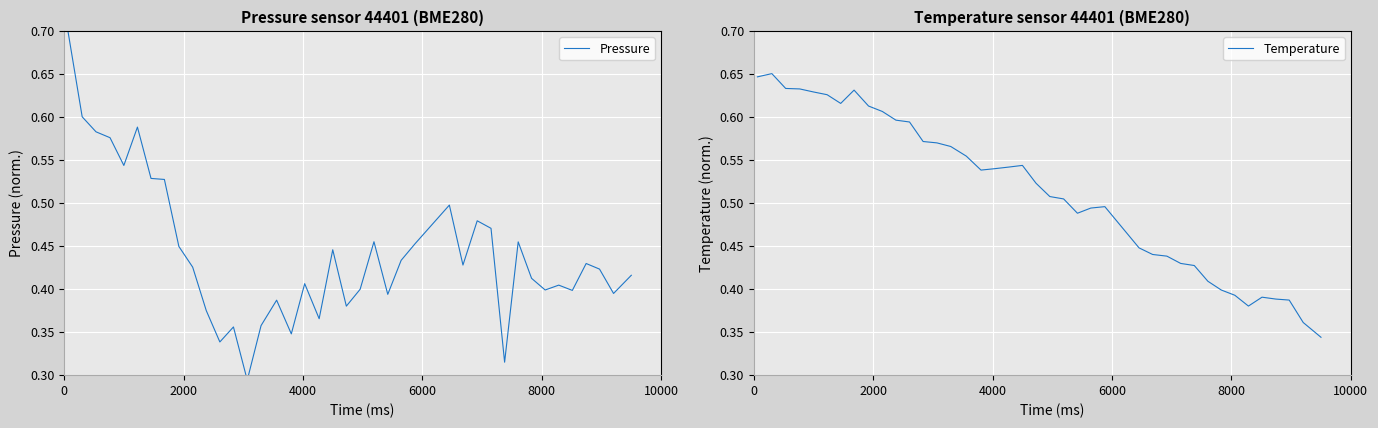

Is the value of Temperature at 17 greater than the value of Pressure at 11?

Yes